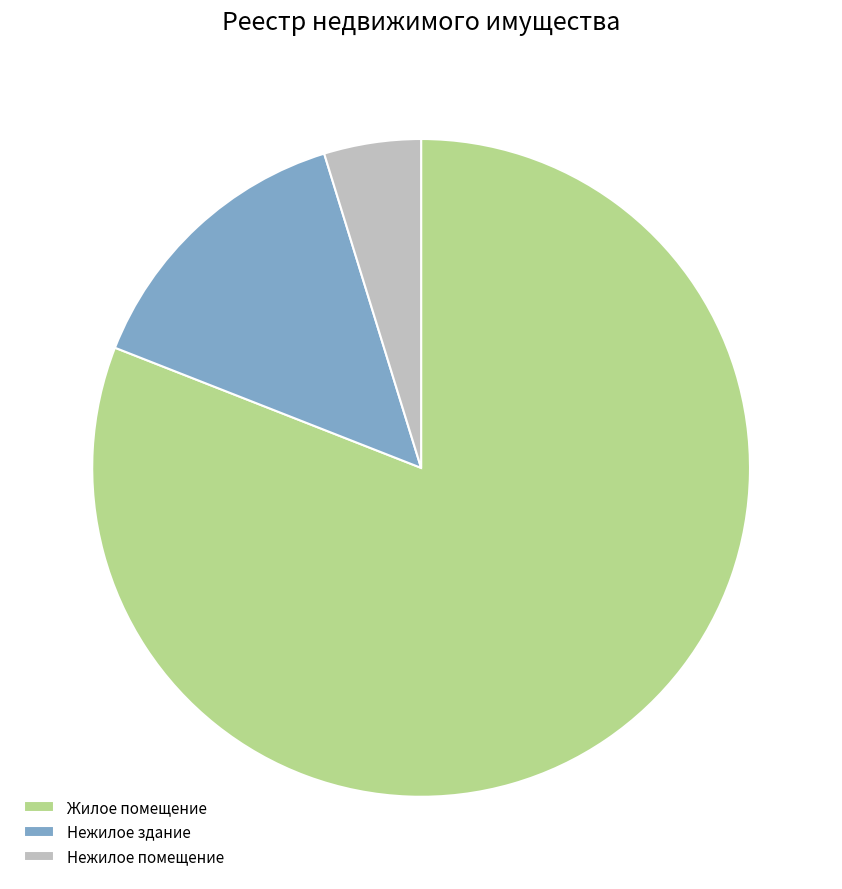

Which category has the biggest portion of the pie?

Жилое помещение